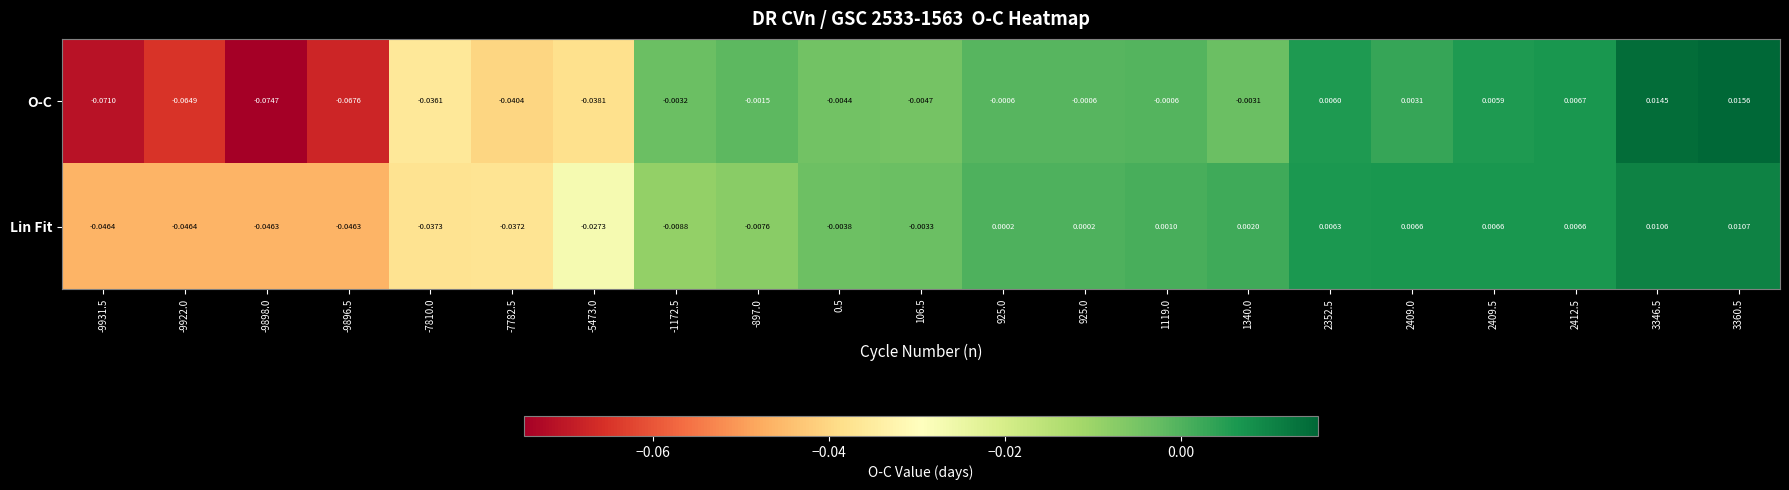

How many values in the Lin Fit series exceed 0?

10